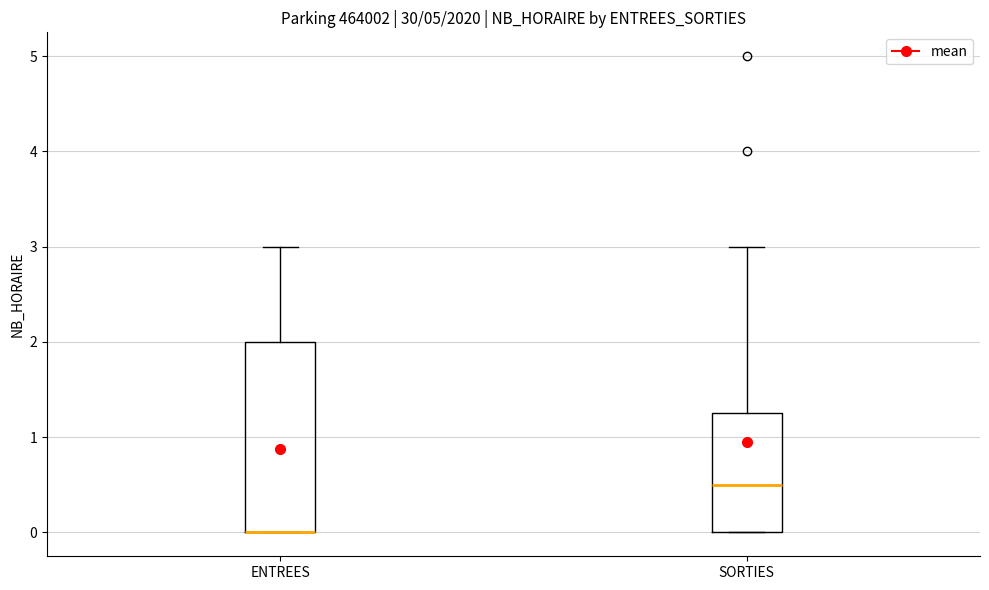

Reading left to right, read every box against the y-axis: the position of its median line, the range the box covers, and the ends of its whiskers. The values are not printed on the chart, so give them approximately, as read against the axis.

ENTREES: median 0.0 (drawn on the box's lower edge), box 0.0 to 2.0, whiskers 0.0 to 3.0
SORTIES: median 0.5, box 0.0 to 1.3, whiskers 0.0 to 3.0